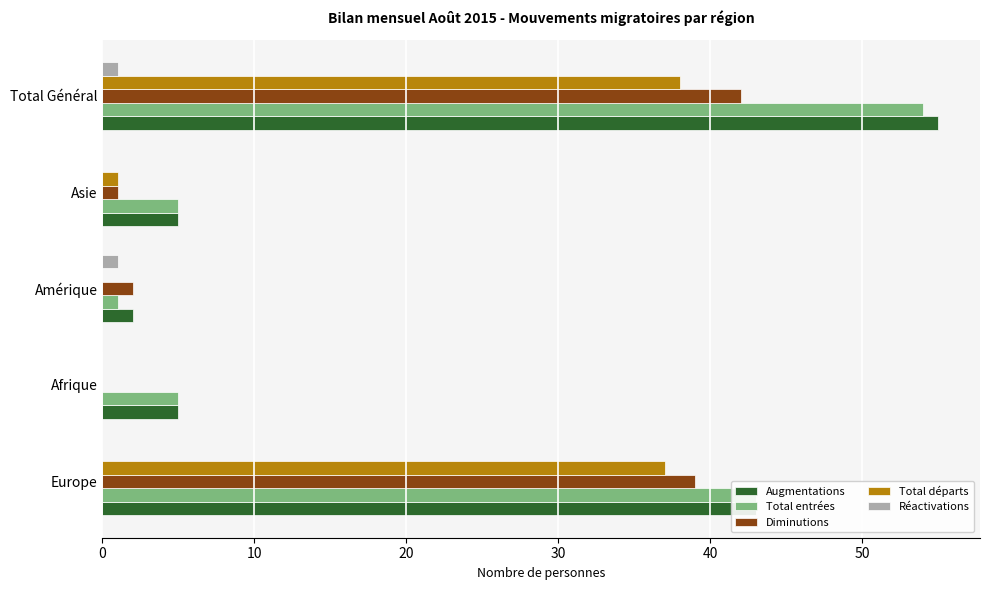

Between Europe and Afrique, which series saw the biggest shift?

Diminutions